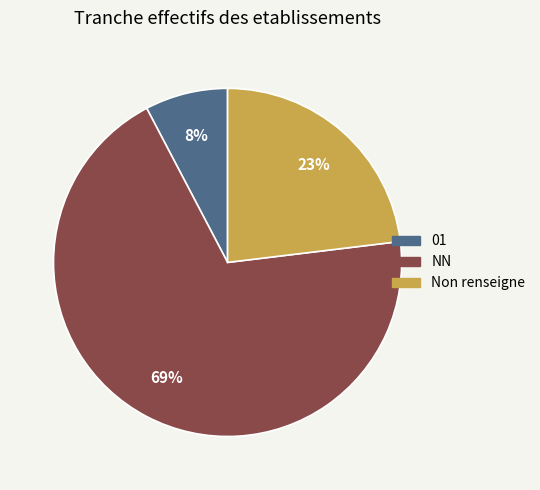

To the nearest percent, what portion does 01 represent?

8%